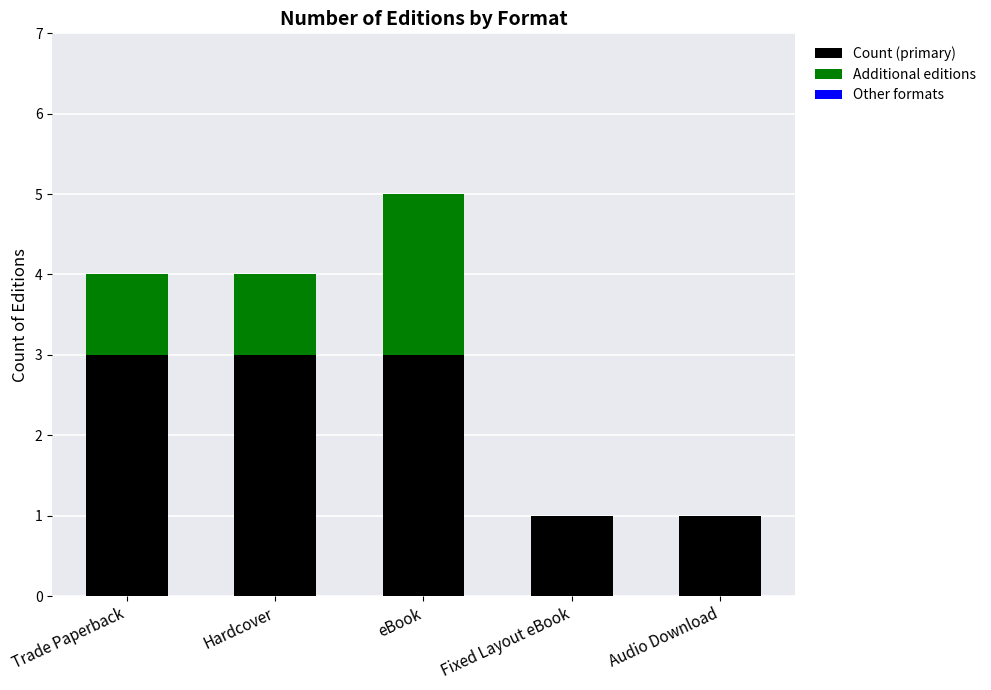

What is the highest value of the Count (primary) series?

3